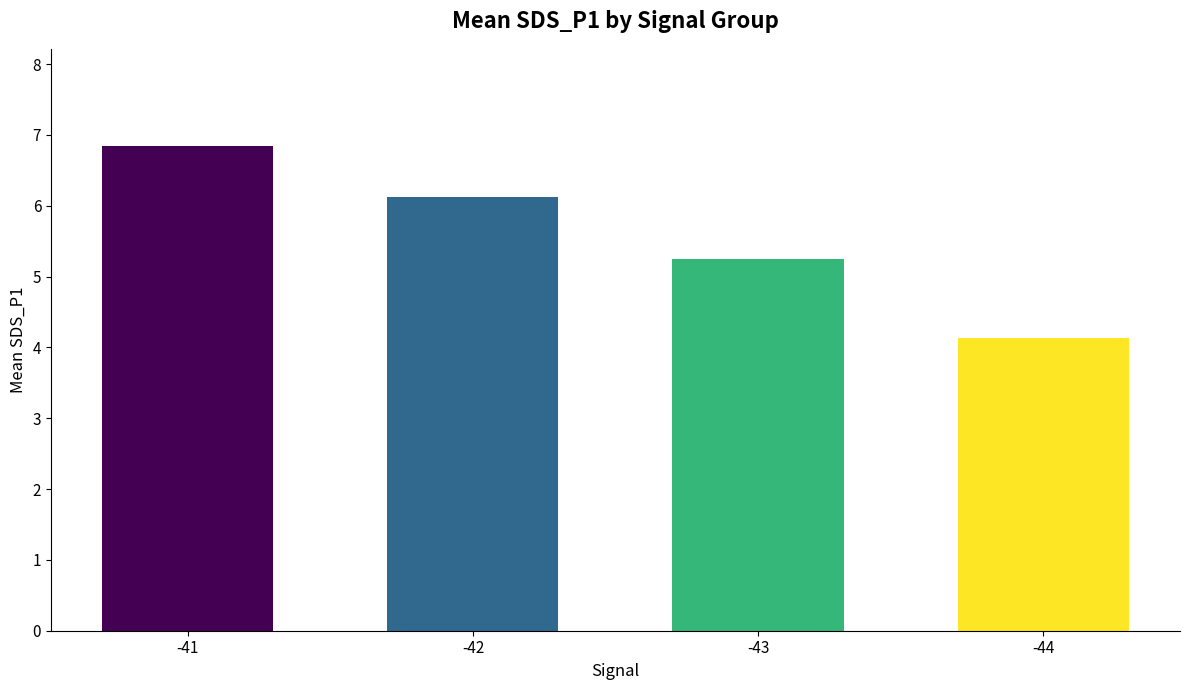

List the labels in order of value, smallest first.

-44, -43, -42, -41